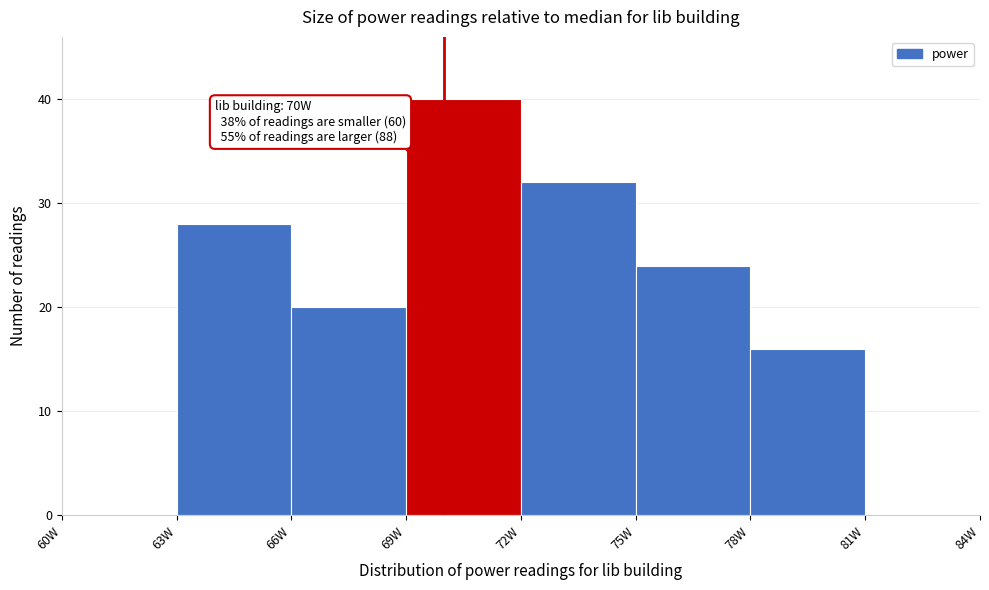

Which range on the x-axis has the tallest bar?

69 to 72